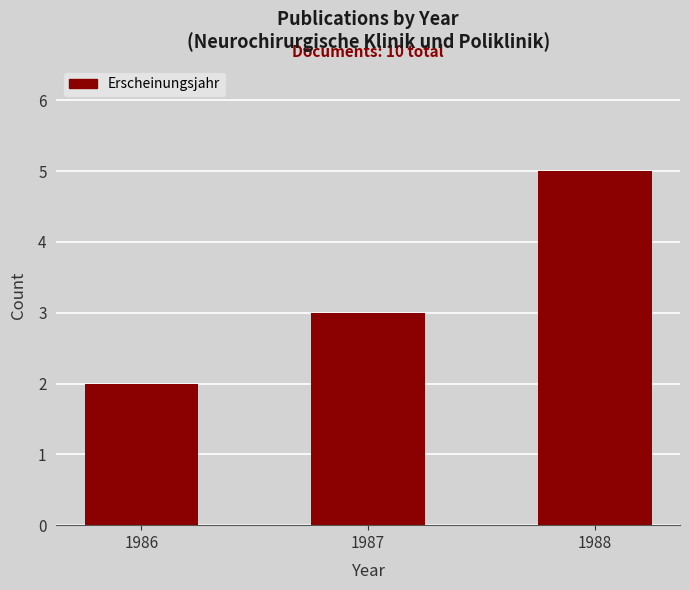

How many values are between 2 and 5?

3